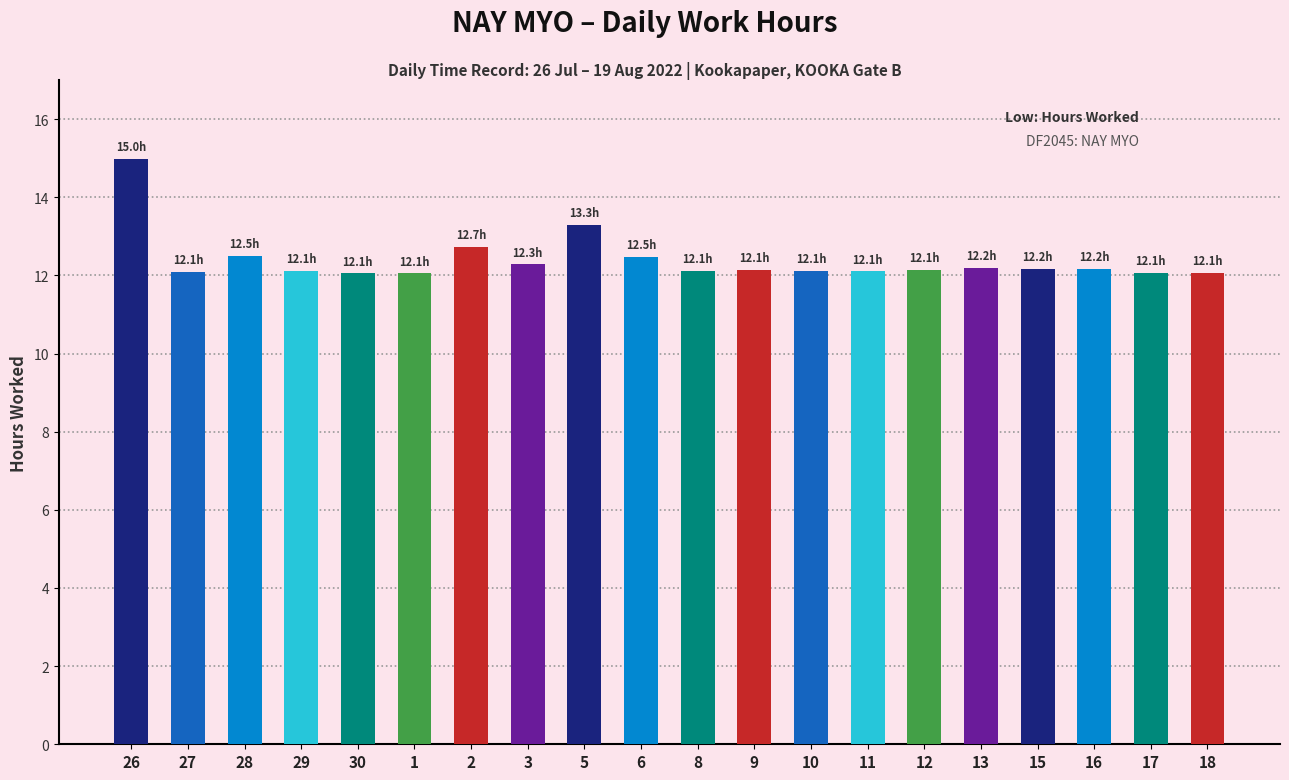

Approximately how many times larger is the value at 2 compared to 1?

1.1